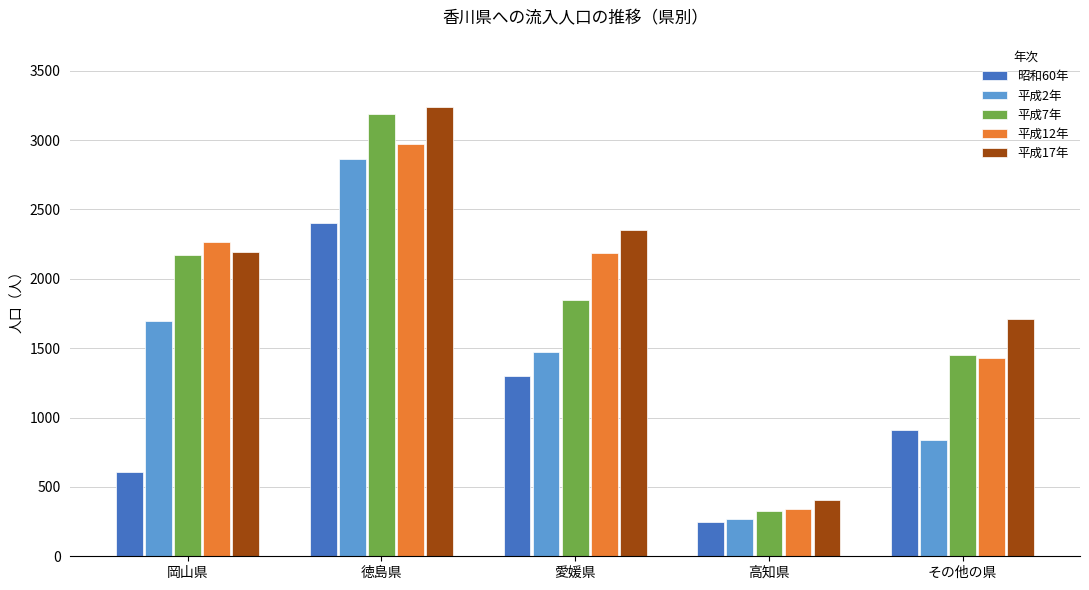

What is the average value of the 平成7年 series?

1797